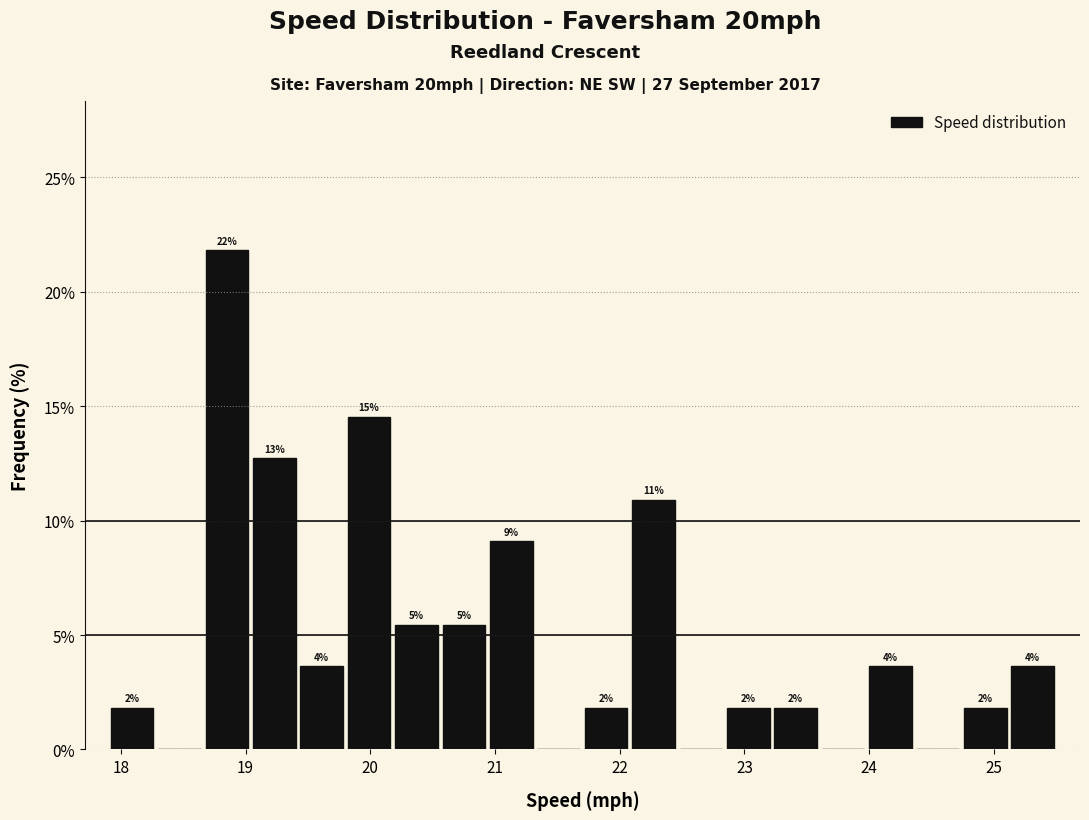

Around what value on the x-axis is the tallest bar? Give the approximate position of its centre, as read against the axis.

18.9